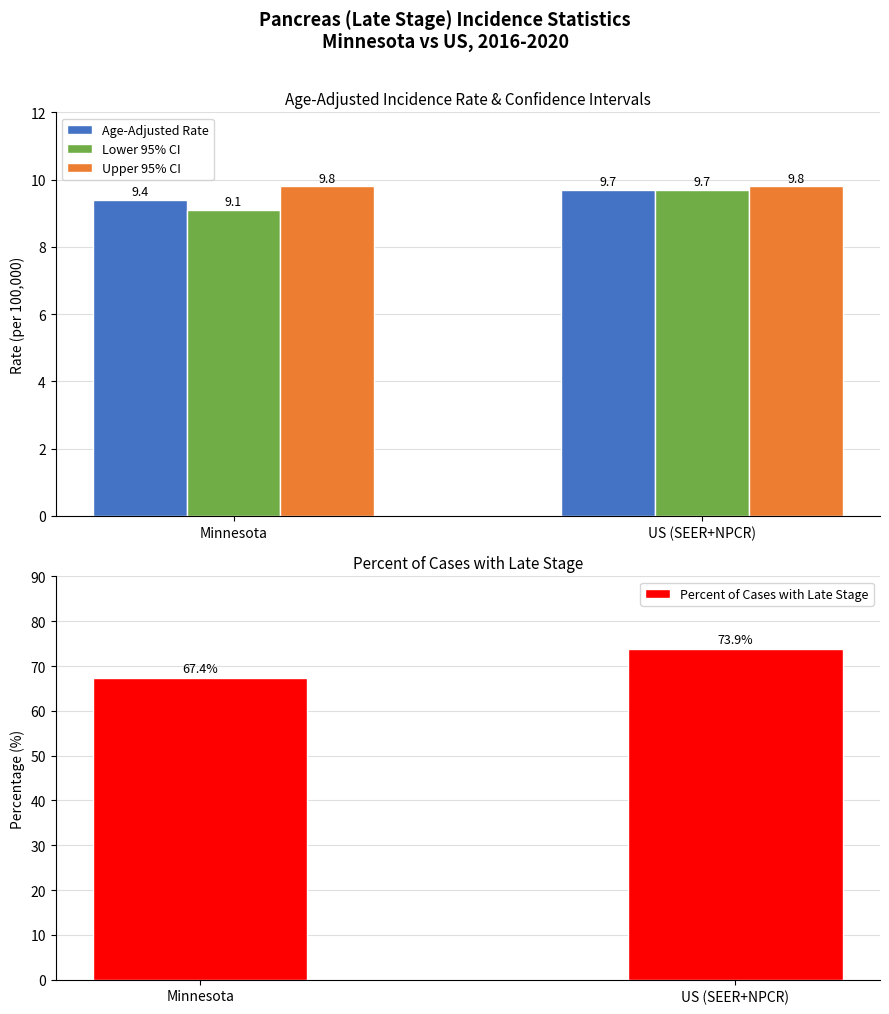

What is the sum of all Upper 95% CI values?

19.6